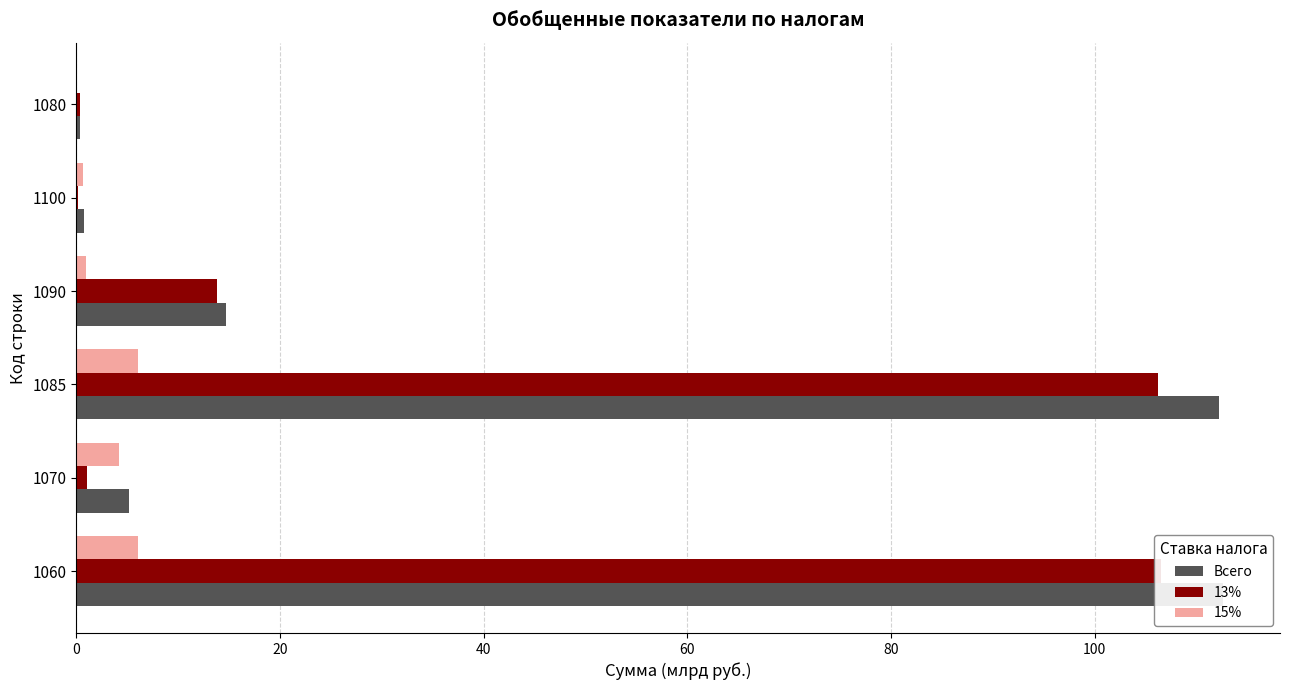

Which series has the widest spread of values?

Всего